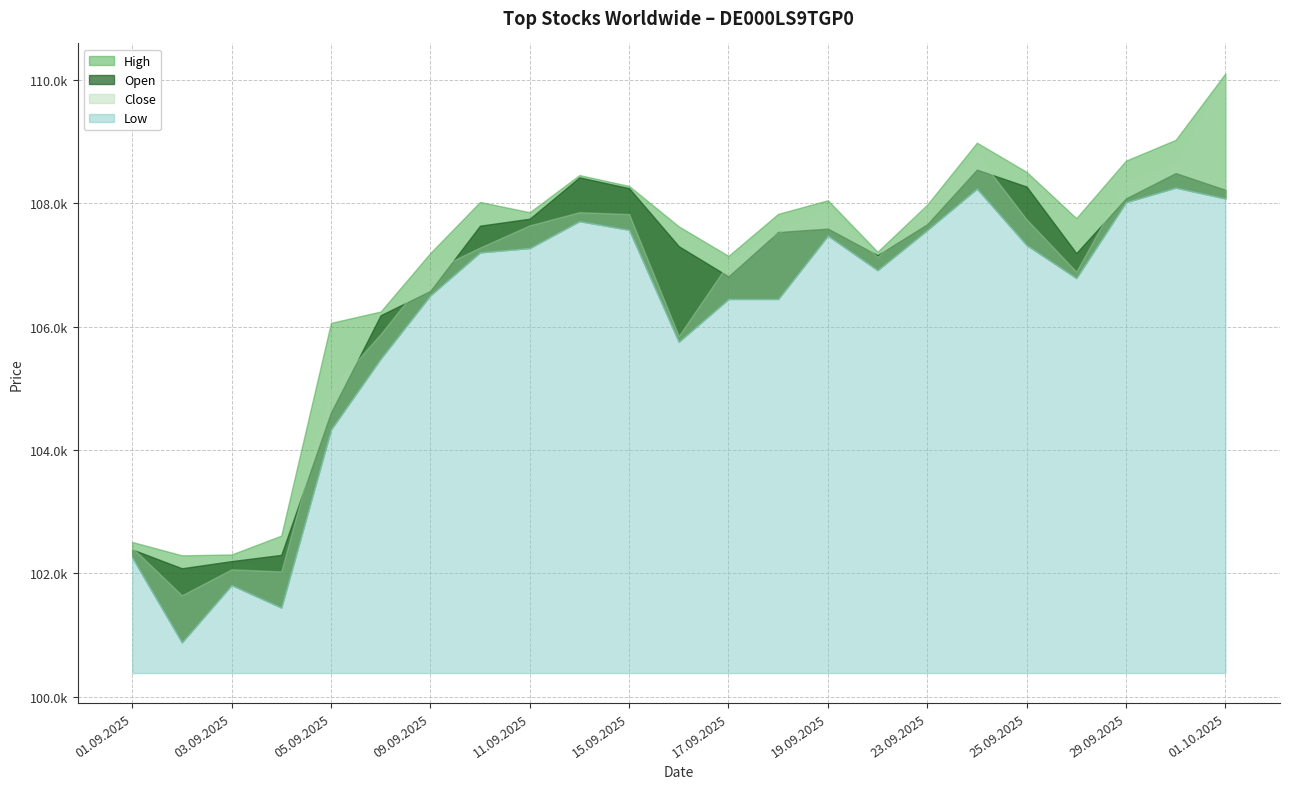

True or false: Low and High intersect in this chart.

False